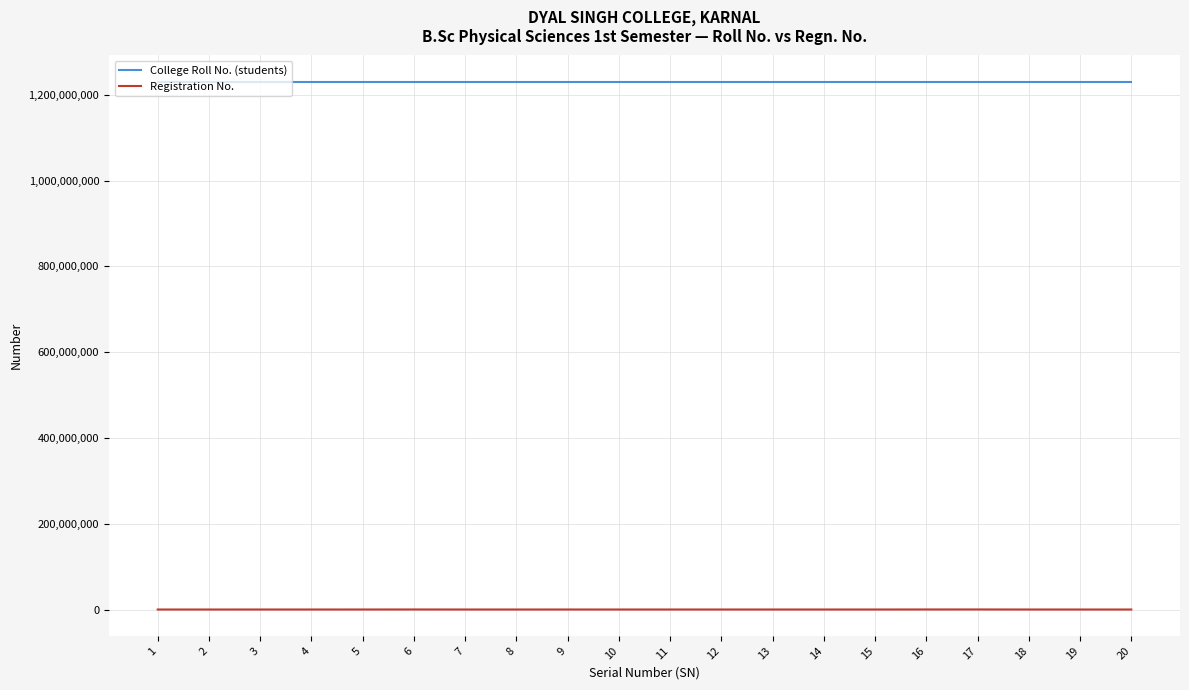

What is the minimum value for College Roll No. (students)?

1230241001